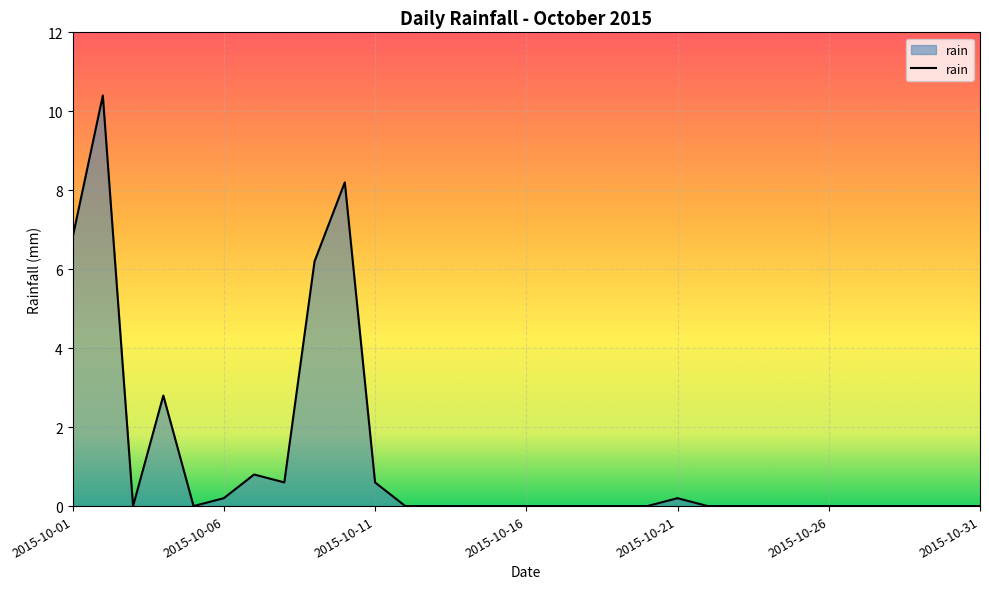

What is the greatest value displayed?

10.4